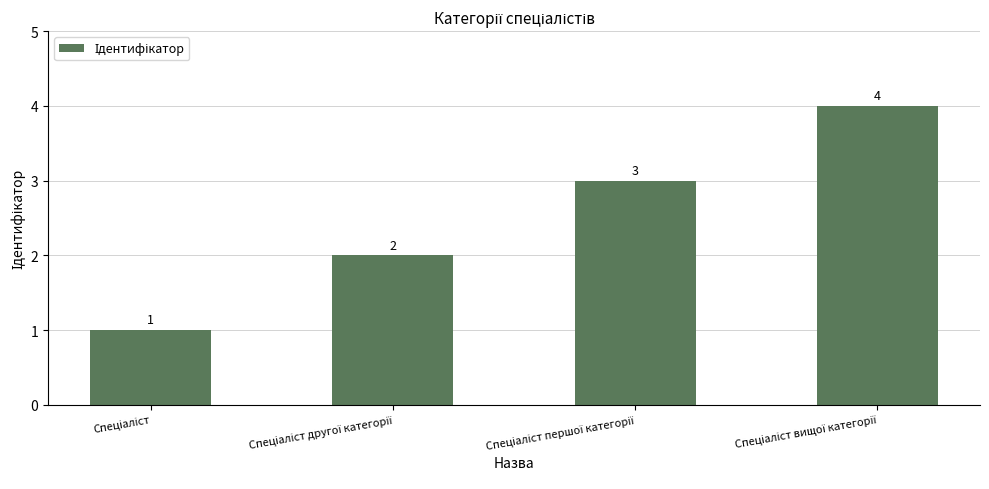

Count the values in the range 2 to 4.

3